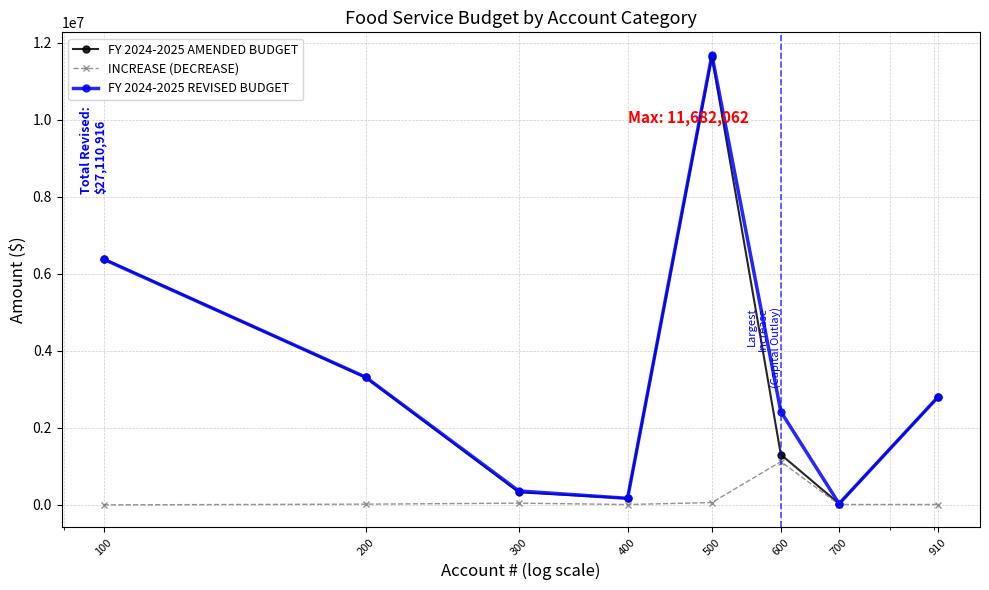

Which series has the widest spread of values?

FY 2024-2025 REVISED BUDGET